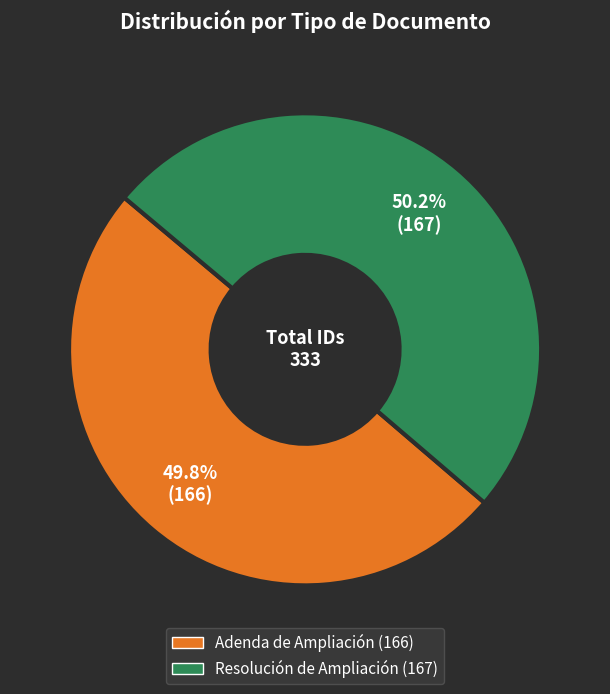

Count the number of slices in the pie.

2